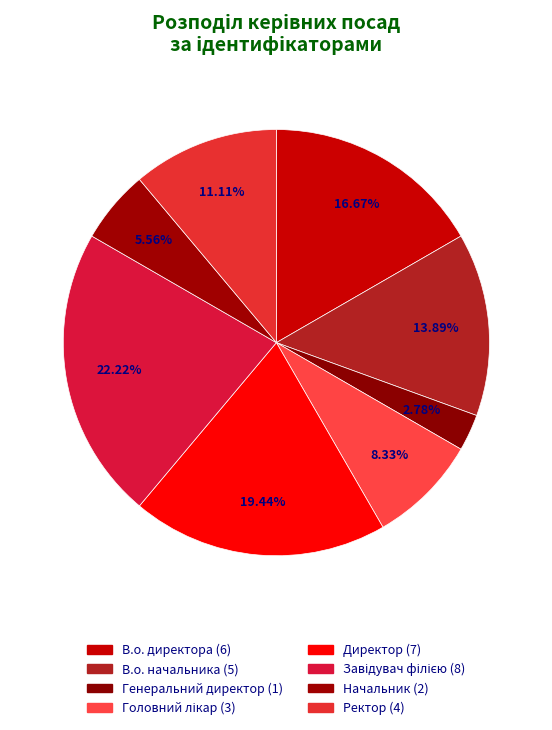

What is the change in value from Директор to Начальник?

-5